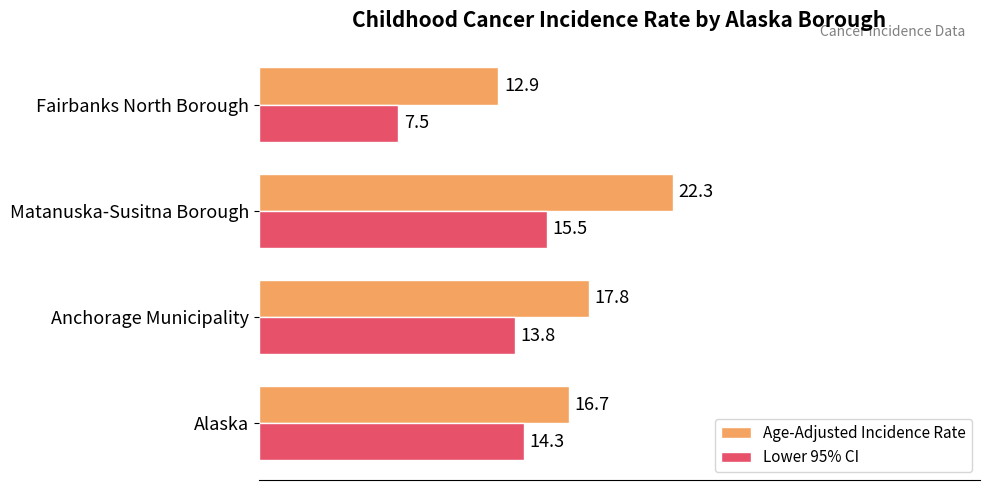

At how many categories does at least one series exceed 11?

4